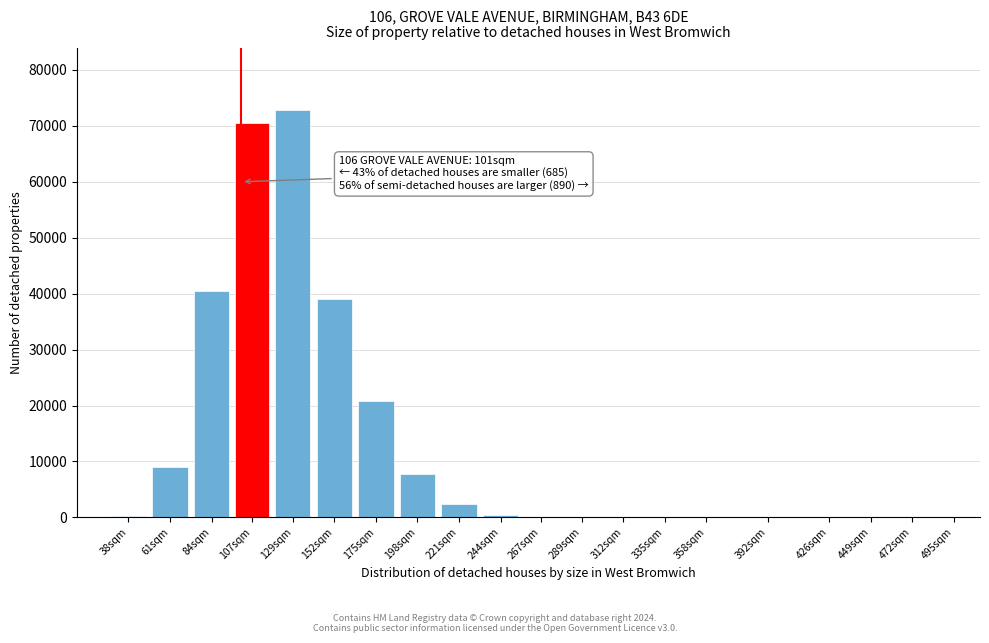

The value at 84sqm is 40553. True or false?

True